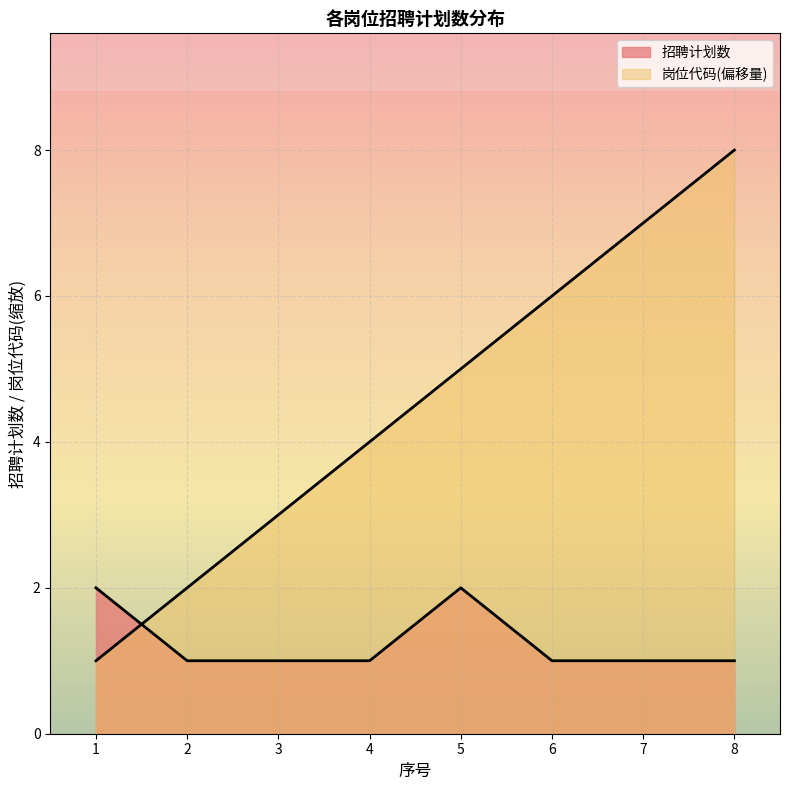

Reading right to left, list all the values displayed in this chart.

招聘计划数: 1	1	1	2	1	1	1	2
岗位代码: 8	7	6	5	4	3	2	1